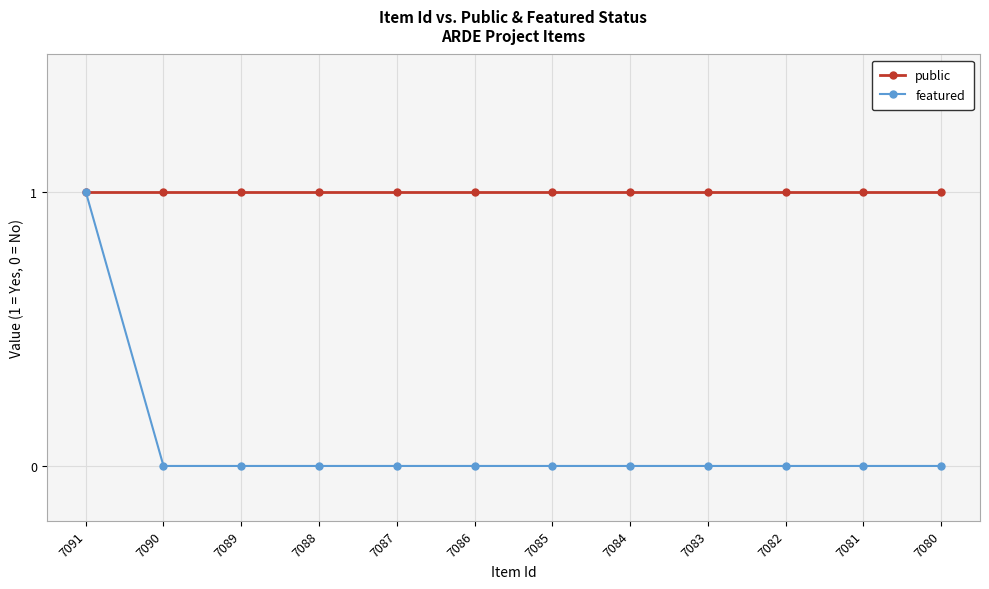

The featured series shows 0 at 7090. True or false?

True